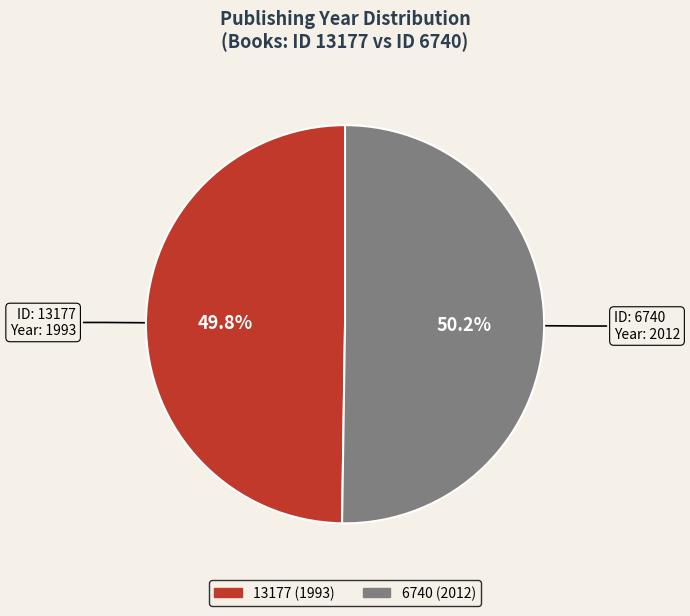

Is the sum of 6740 (2012) and 13177 (1993) greater than half?

Yes